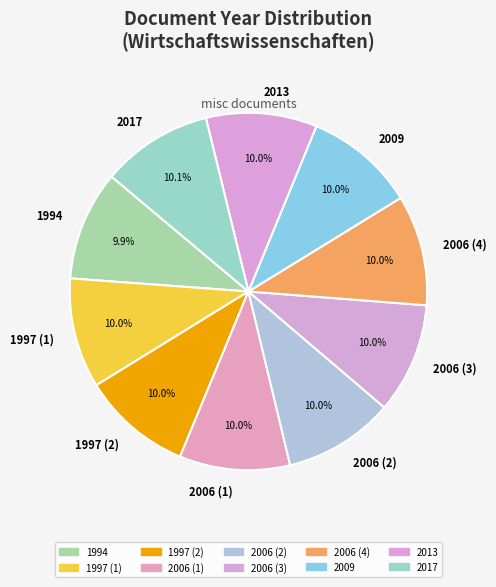

Does any single category account for the majority?

No